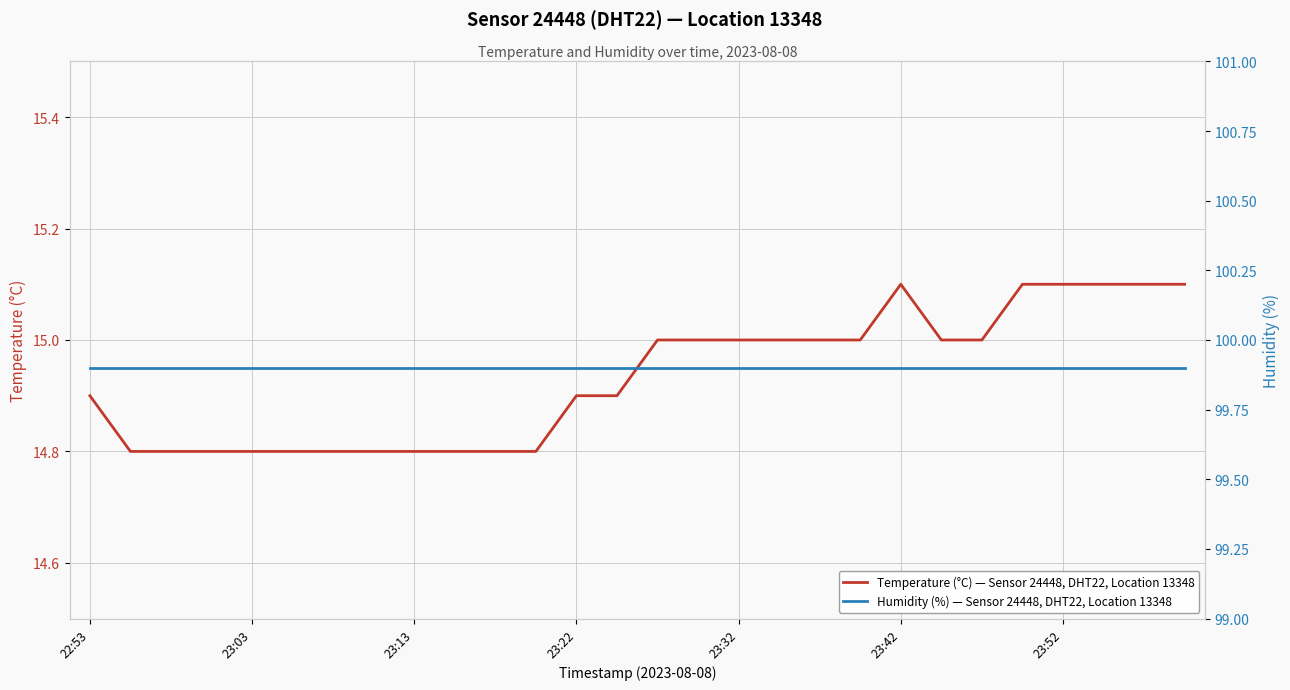

How many lines are shown in the chart?

2